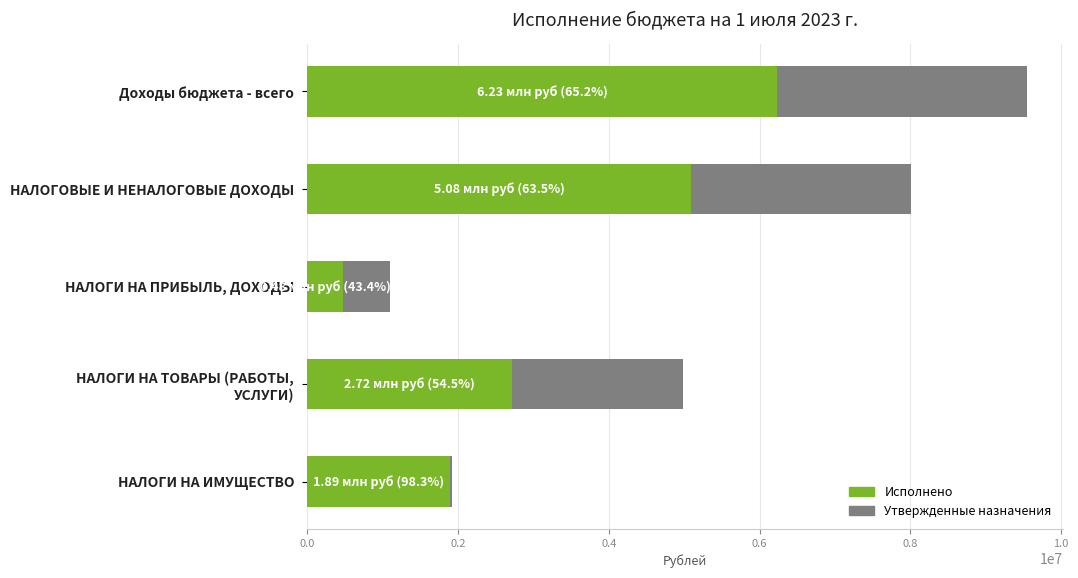

How many bars are there in each group?

2